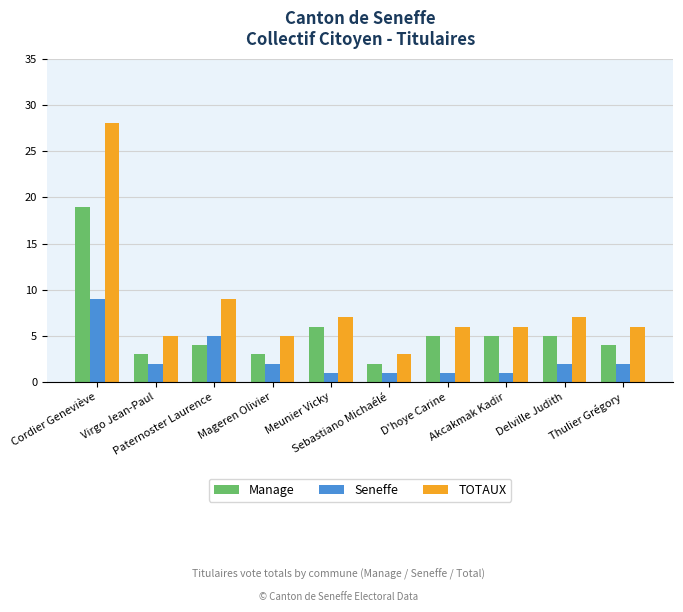

Is it true that Manage equals 2 at Paternoster Laurence?

False